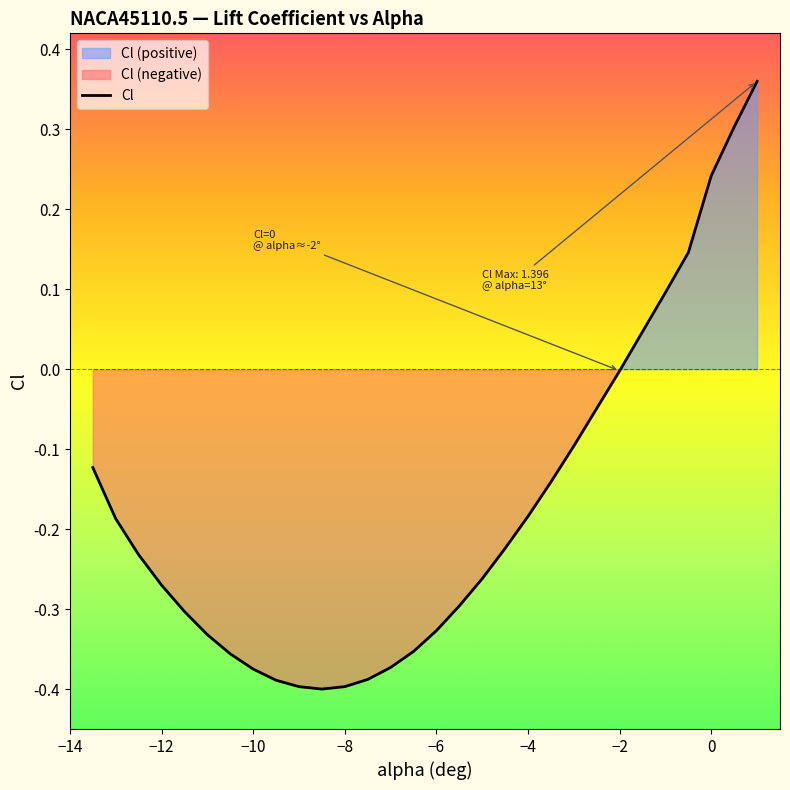

Reading right to left, extract all data points from this chart.

0.4	0.3	0.2	0.1	0.1	0.0	-0.0	-0.0	-0.1	-0.1	-0.2	-0.2	-0.3	-0.3	-0.3	-0.4	-0.4	-0.4	-0.4	-0.4	-0.4	-0.4	-0.4	-0.4	-0.3	-0.3	-0.3	-0.2	-0.2	-0.1